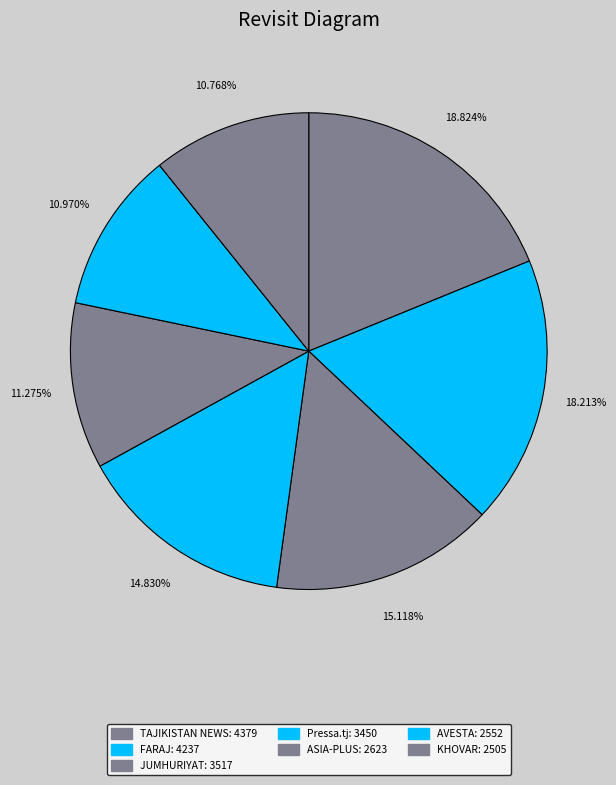

To the nearest percent, what portion does ASIA-PLUS represent?

11%